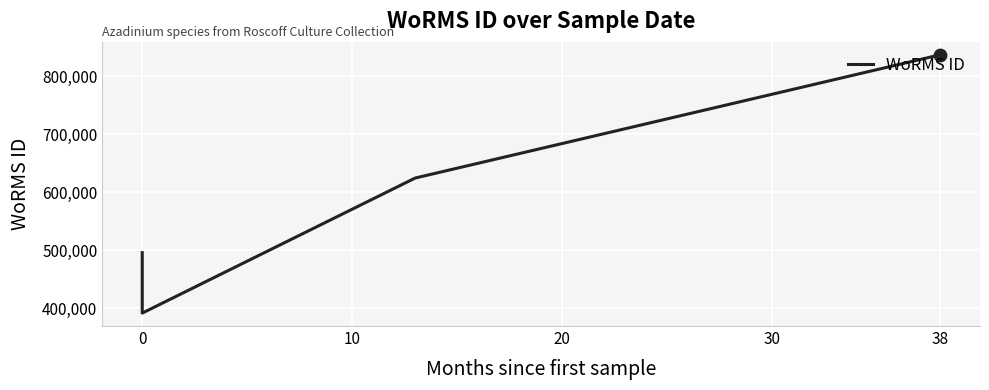

Between 0 and 38, which is larger?

38